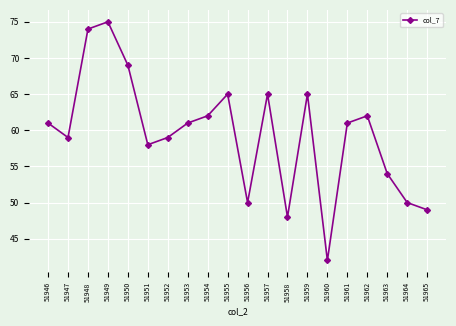

What is the difference between the values at 51955 and 51963?

11